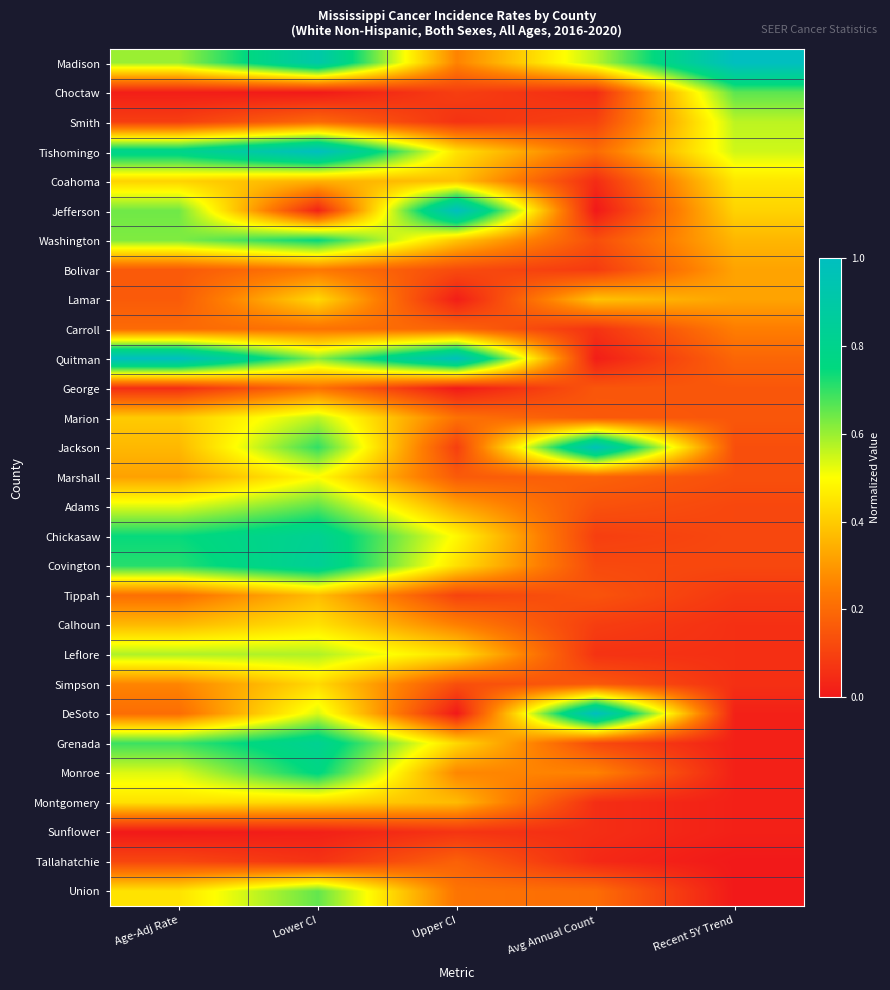

List the series in order of their peak value, lowest first.

Sunflower, Tallahatchie, George, Carroll, Bolivar, Tippah, Lamar, Simpson, Montgomery, Calhoun, Coahoma, Marshall, Smith, Marion, Leflore, Union, Choctaw, Adams, Washington, Monroe, Grenada, Chickasaw, Covington, Jackson, Madison, Tishomingo, Jefferson, Quitman, DeSoto